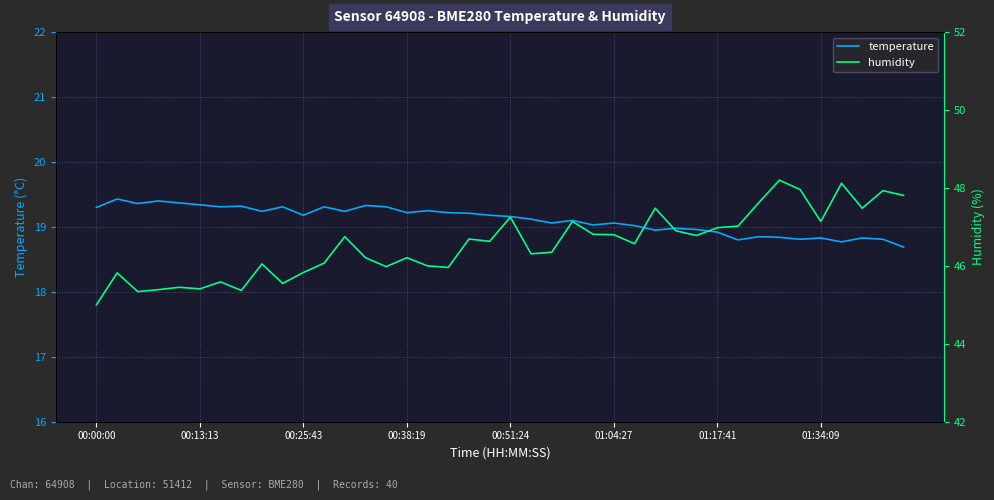

What is the minimum value for temperature?

18.7